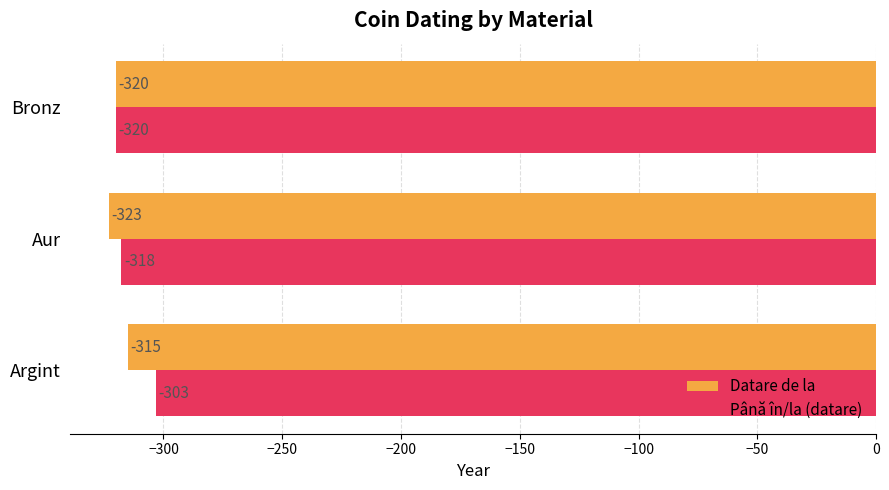

At which label does Datare de la reach its peak?

Argint